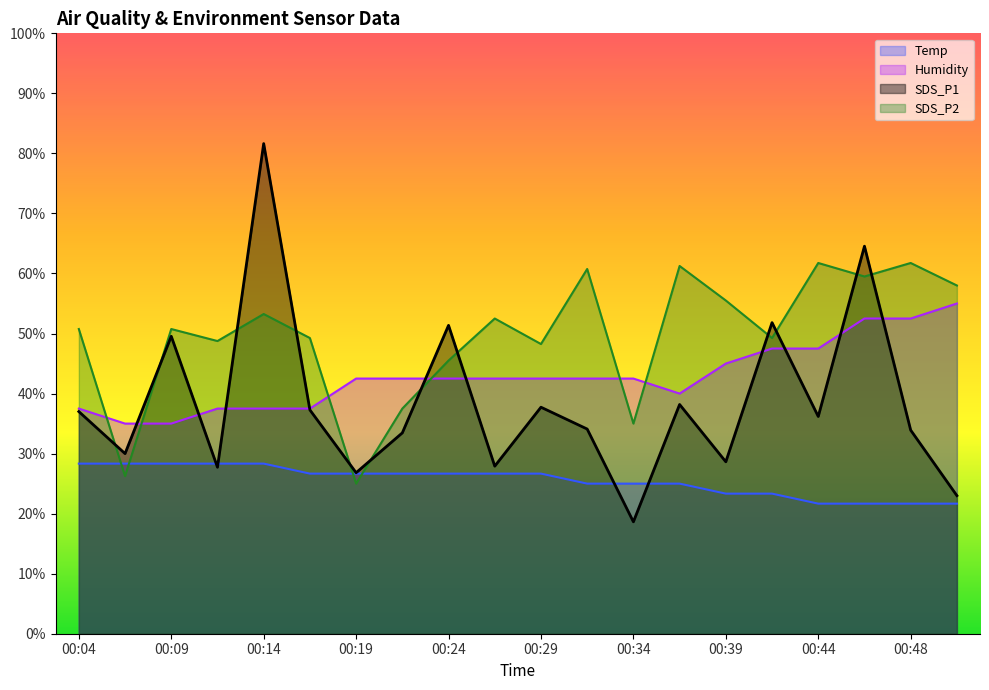

Which category has the highest value across all series?

00:14